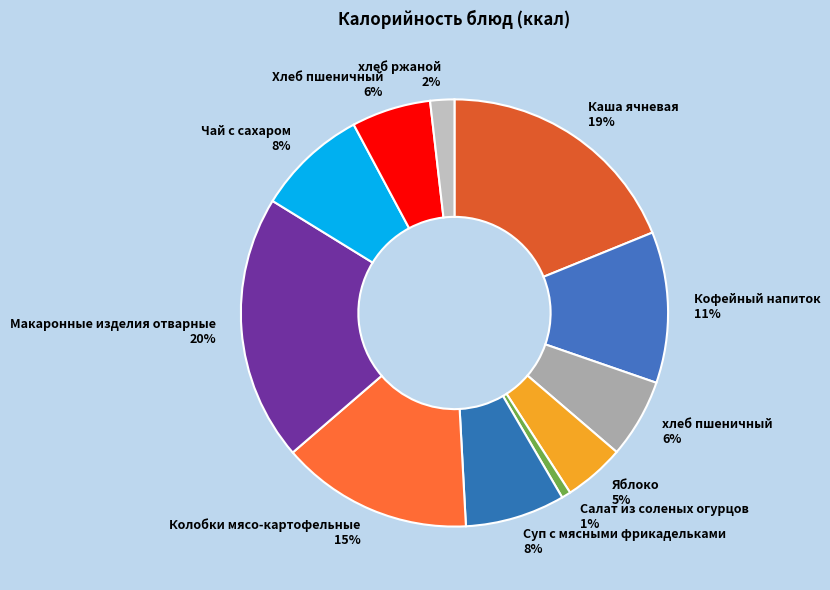

Between Макаронные изделия отварные and Суп с мясными фрикадельками, which is larger?

Макаронные изделия отварные